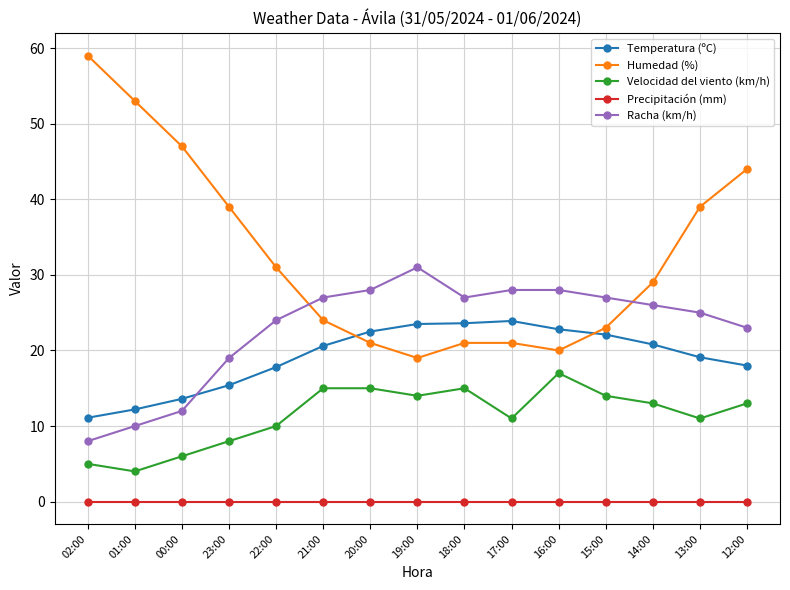

Which series ends up on top after the final intersection of Temperatura (ºC) and Humedad (%)?

Humedad (%)